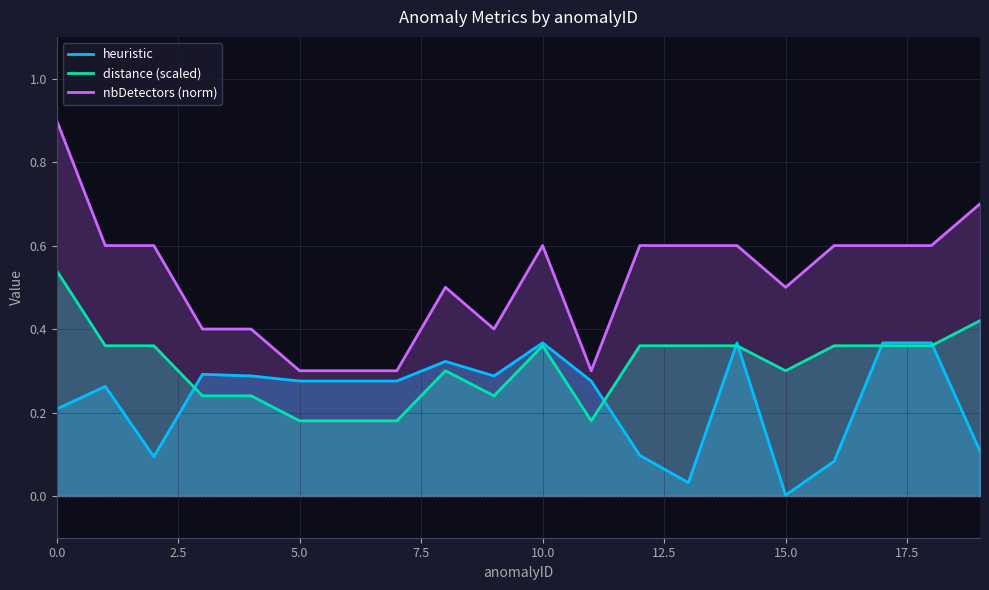

At which label is heuristic closest to 0?

15.0